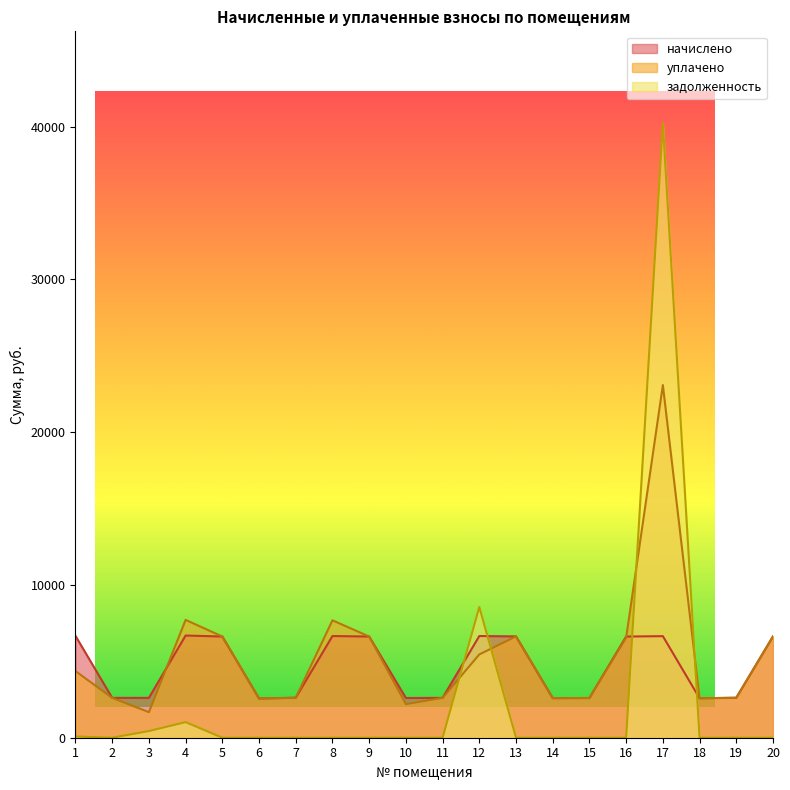

What are all the series names shown in the legend?

начислено, уплачено, задолженность